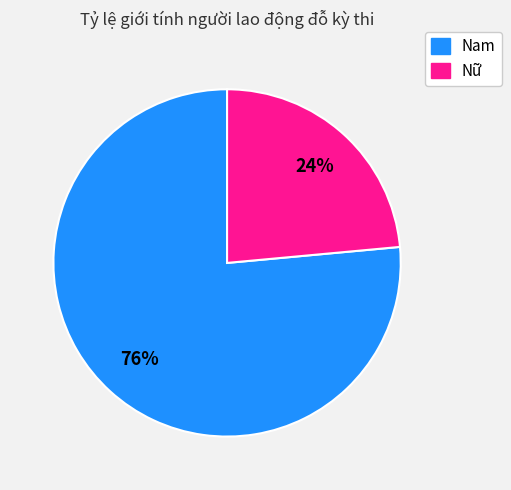

True or false: Nữ accounts for 24% of the total.

True